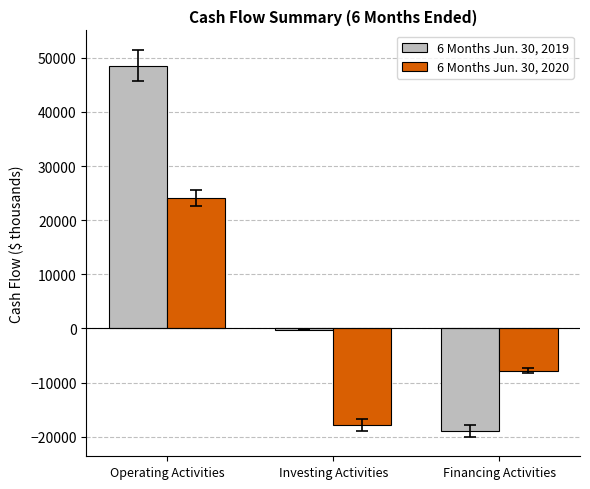

What is the approximate value of 6 Months Jun. 30, 2019 at Investing Activities, to the nearest 100?

-300